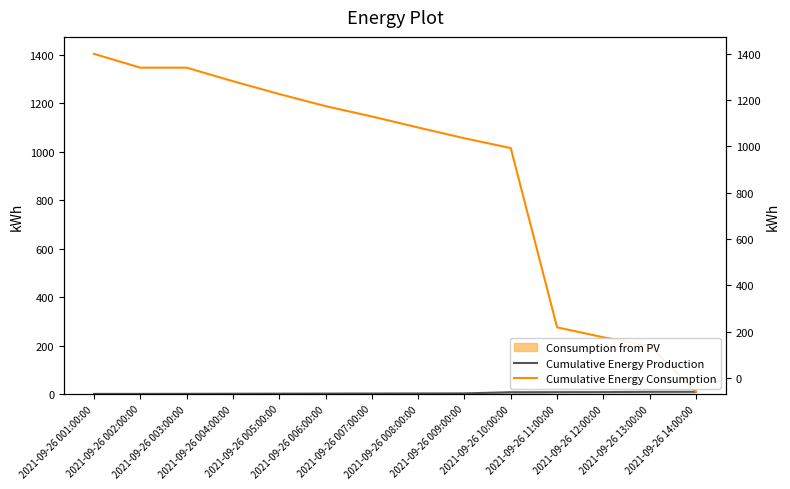

True or false: Cumulative Energy Production and Cumulative Energy Consumption intersect in this chart.

False